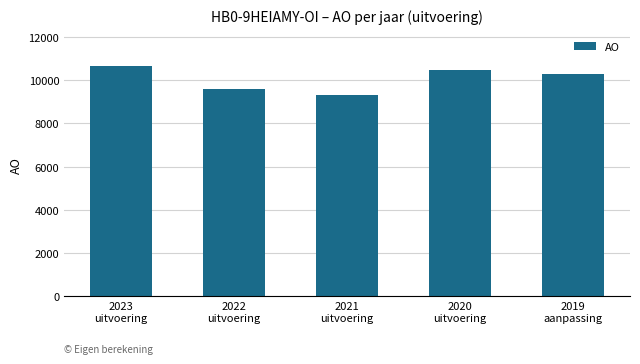

How many data points does each series have?

5